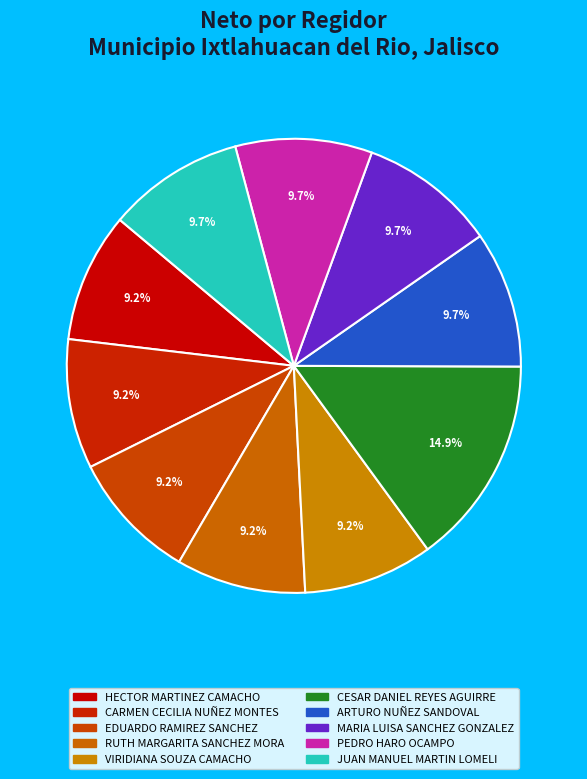

What is the total percentage of EDUARDO RAMIREZ SANCHEZ and MARIA LUISA SANCHEZ GONZALEZ?

19.0%